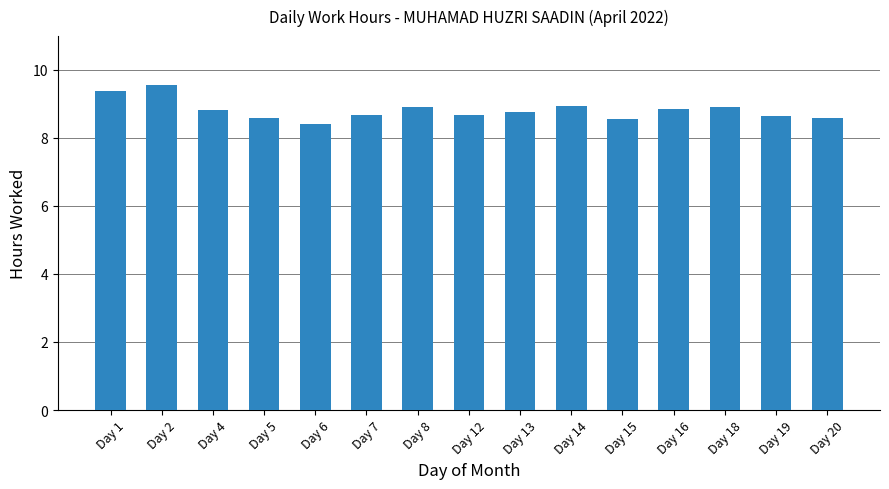

How many bars are there in total?

15